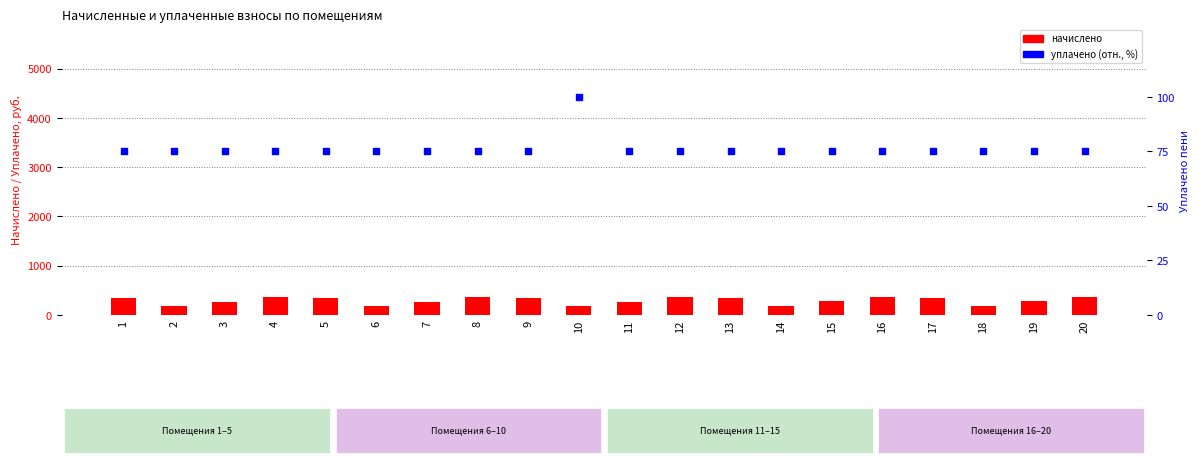

What is the total value across all series at 13?

422.1